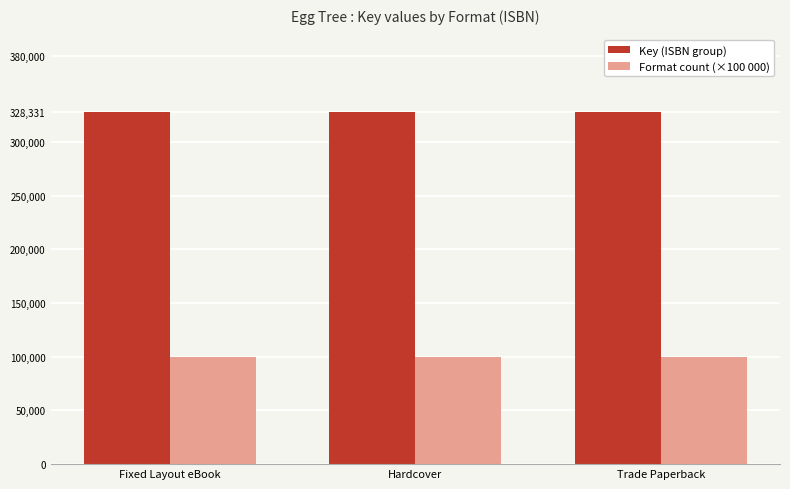

List the series in order of their overall mean, highest first.

Key (ISBN group), Format count (×100 000)